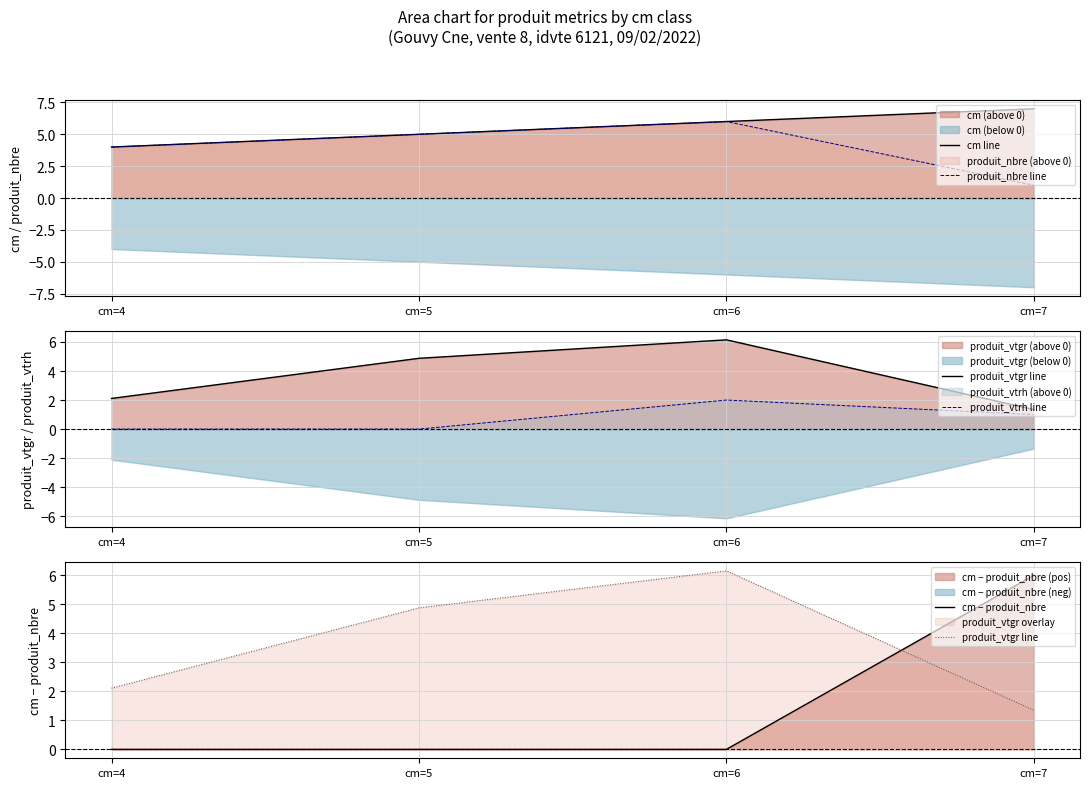

How many positive values does the cm − produit_nbre series have?

1